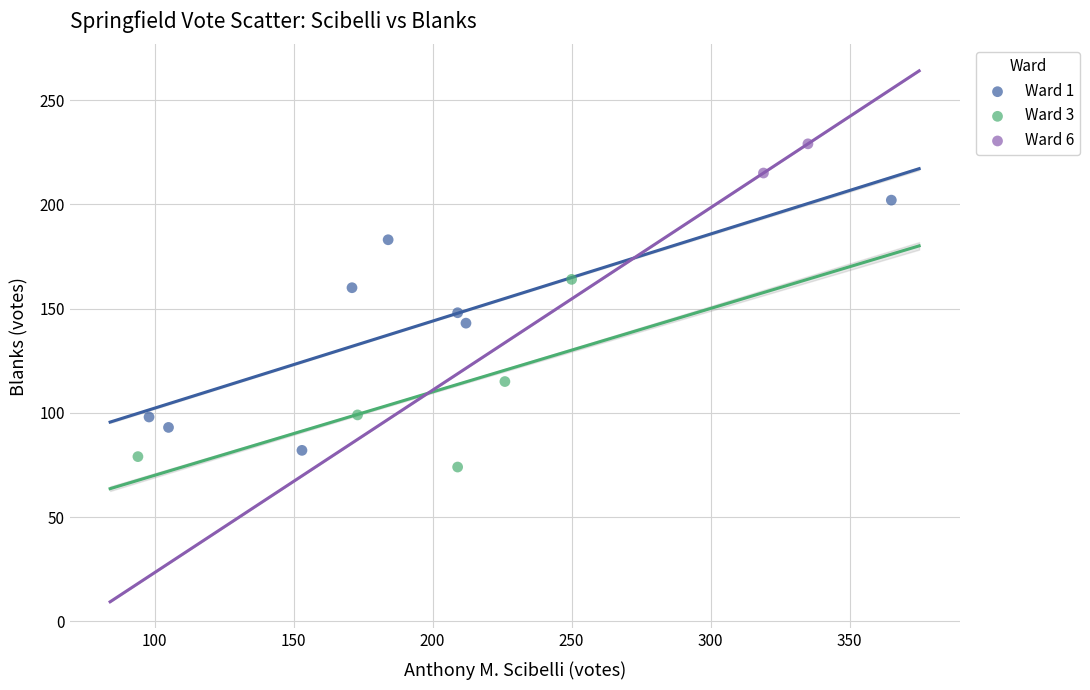

Which series reaches the maximum Y coordinate?

Ward 6